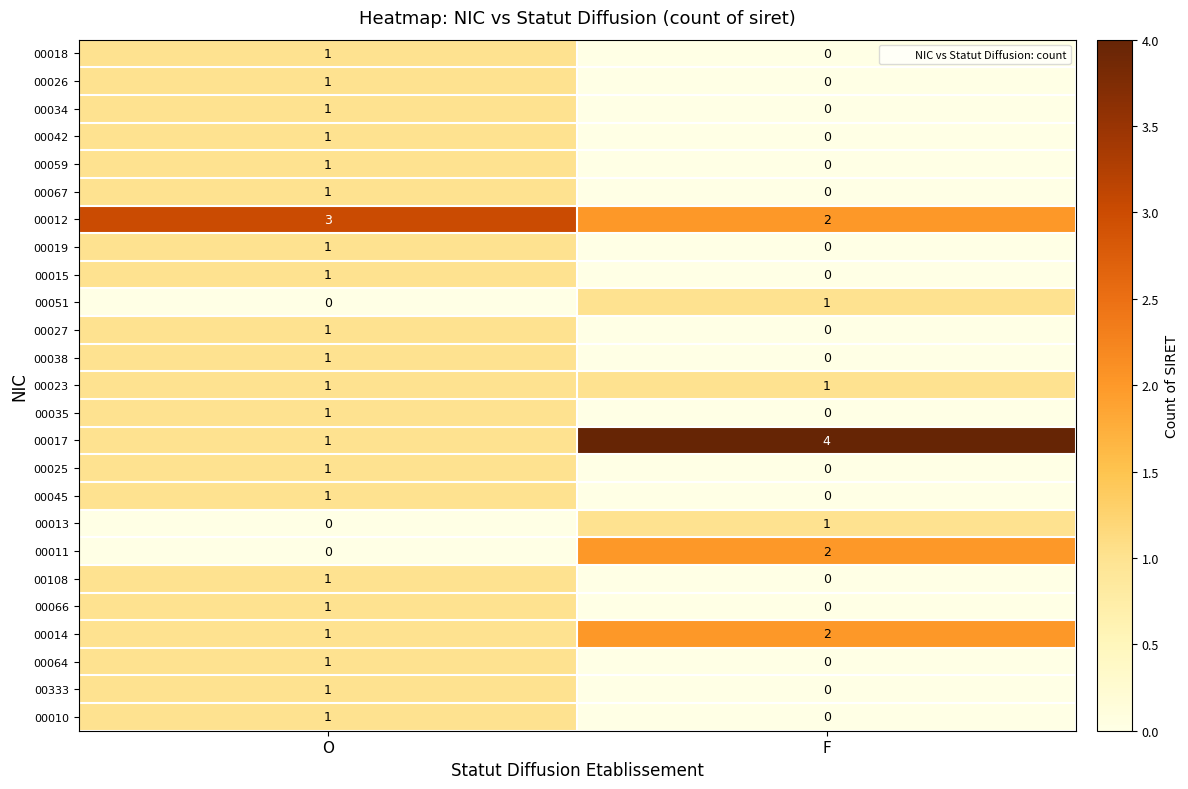

List the labels in order of 00015 value, largest first.

O, F